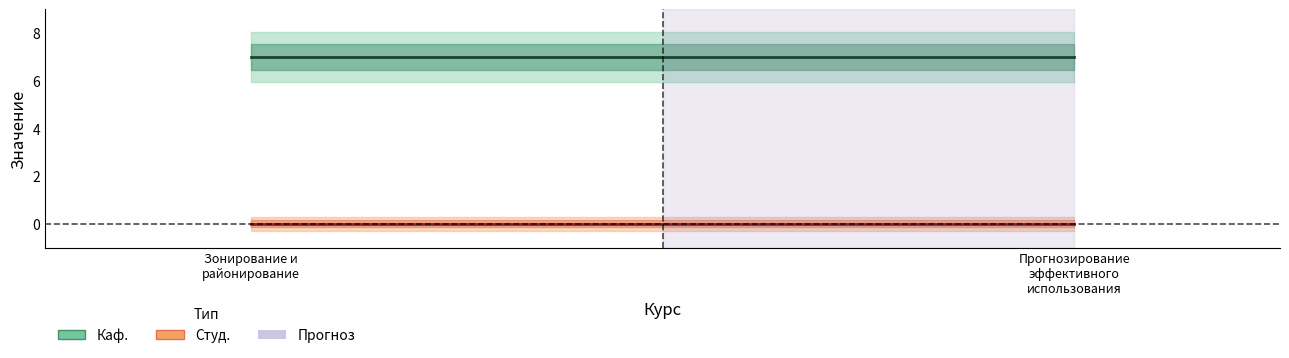

Which has a higher value, Зонирование и
районирование or Прогнозирование
эффективного
использования?

Зонирование и
районирование